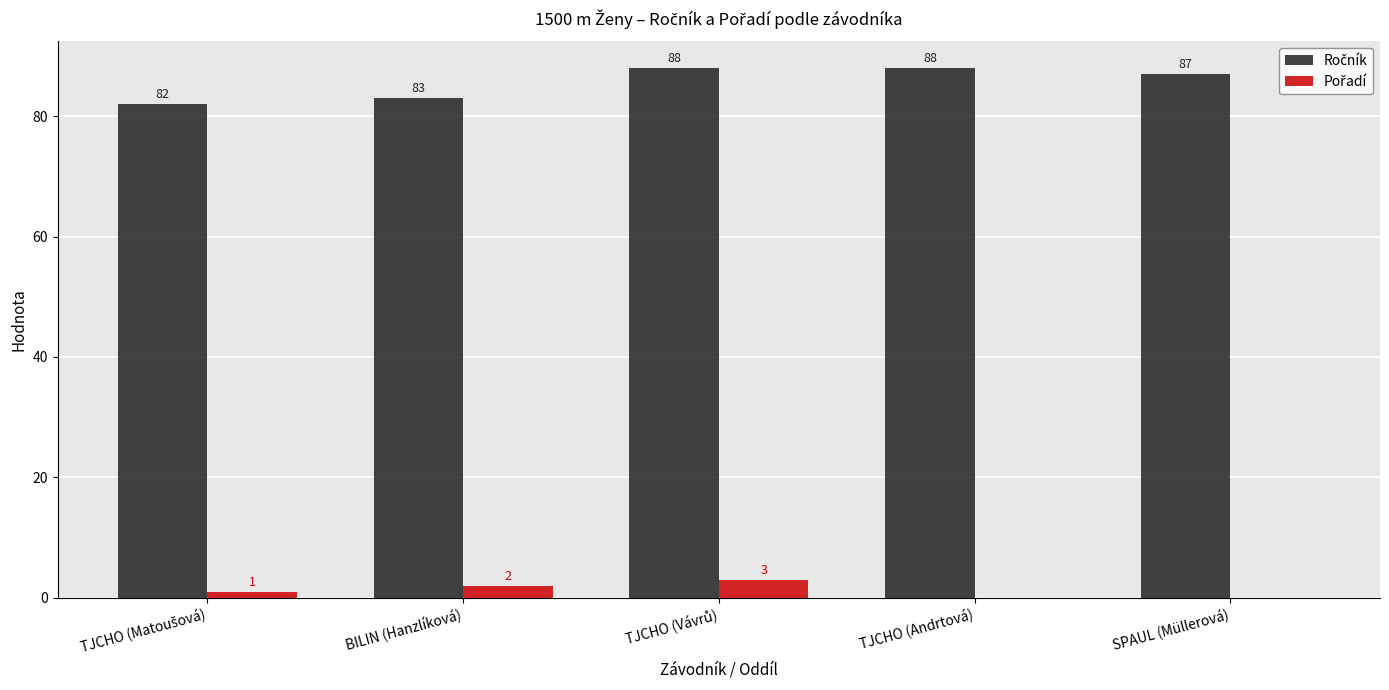

Count the number of data series in this chart.

2